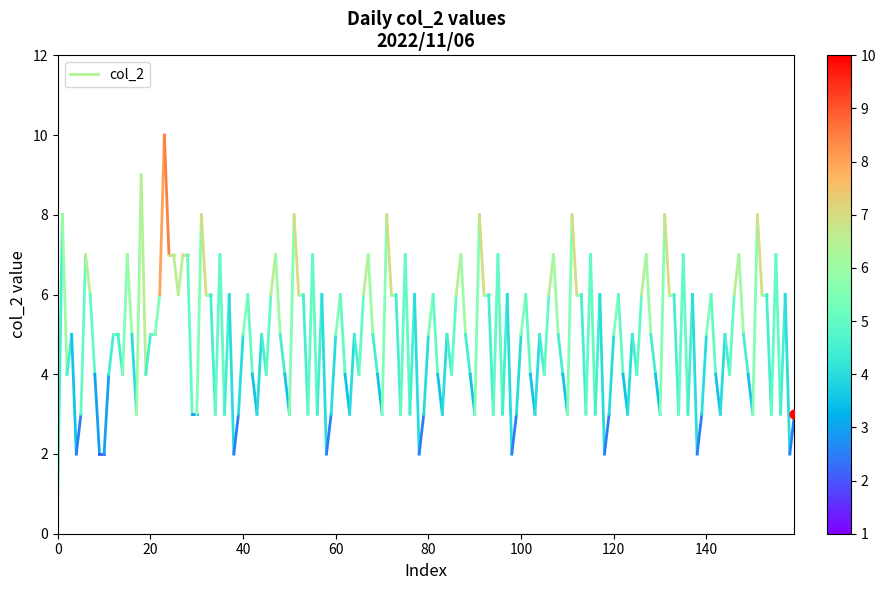

Approximately how many times larger is the value at 20 compared to 0?

8.0